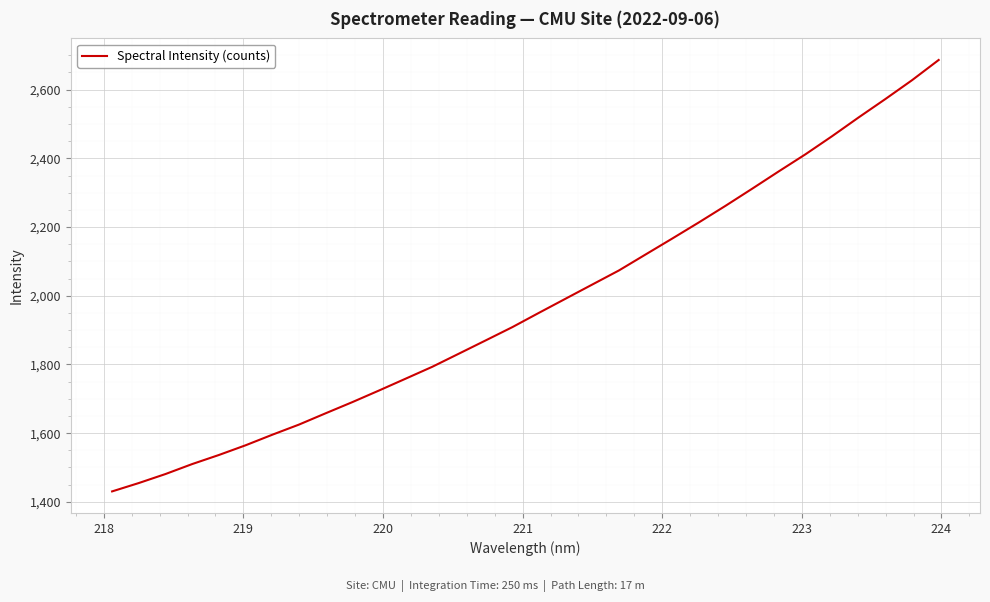

What is the minimum value shown in the chart?

1430.4